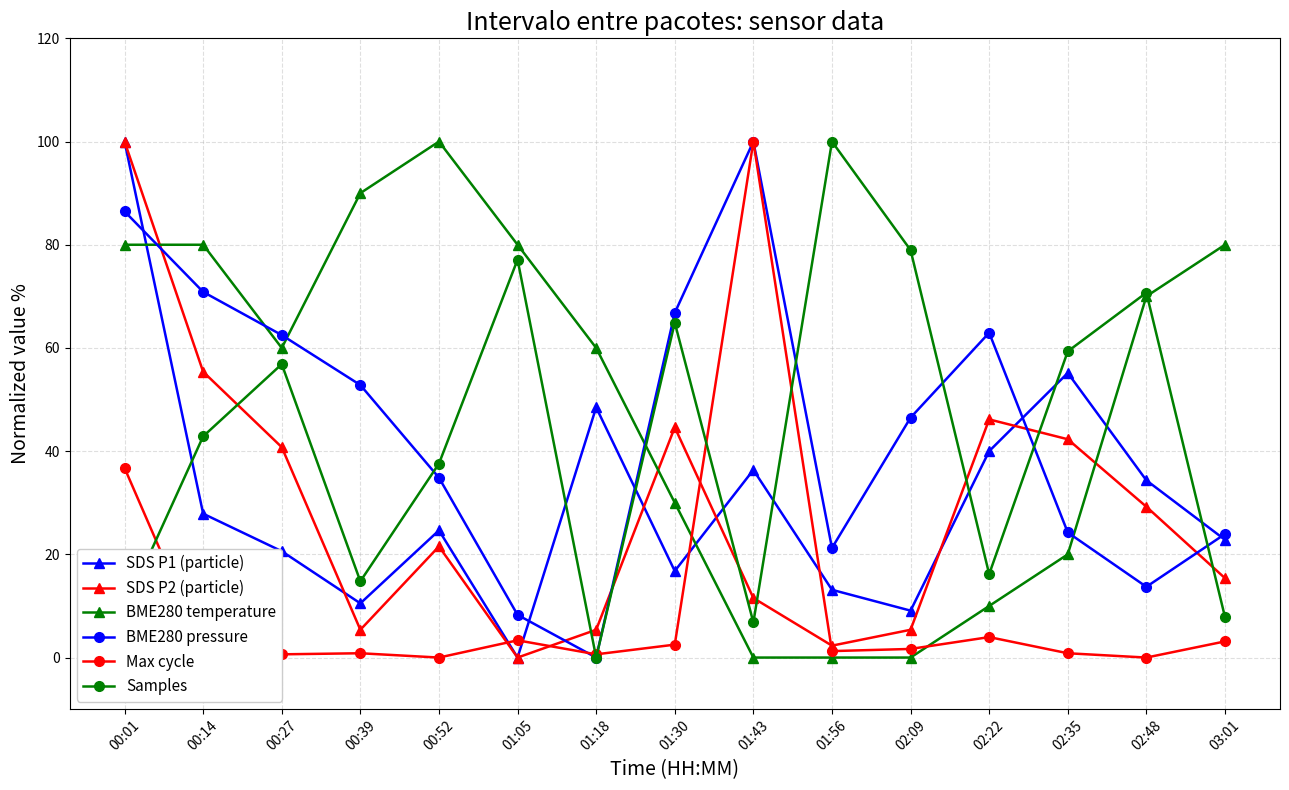

Is the value of BME280 pressure at 00:01 greater than the value of SDS P1 (particle) at 01:43?

Yes